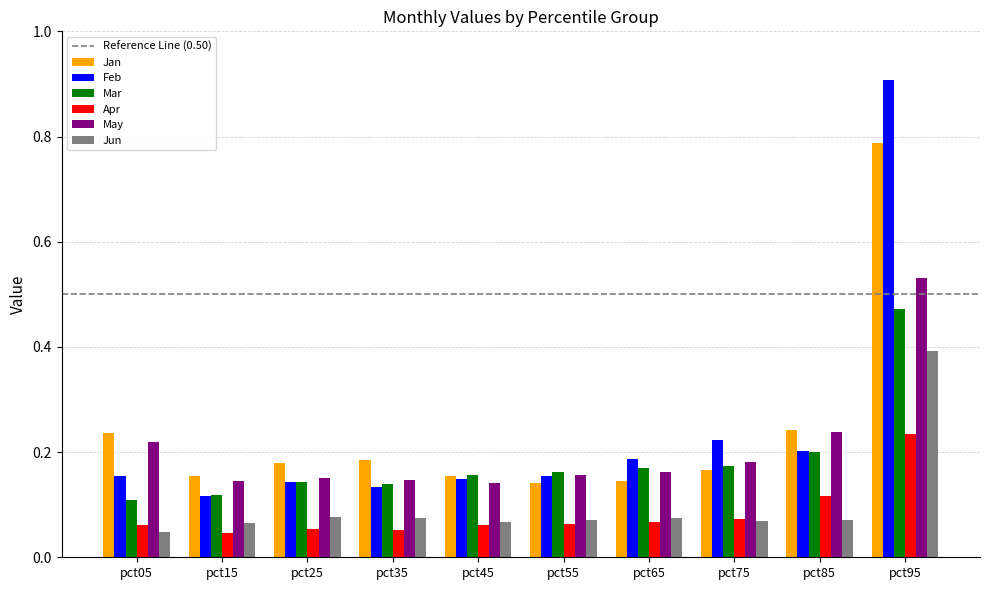

What is the difference between the highest and lowest values at pct95?

0.7